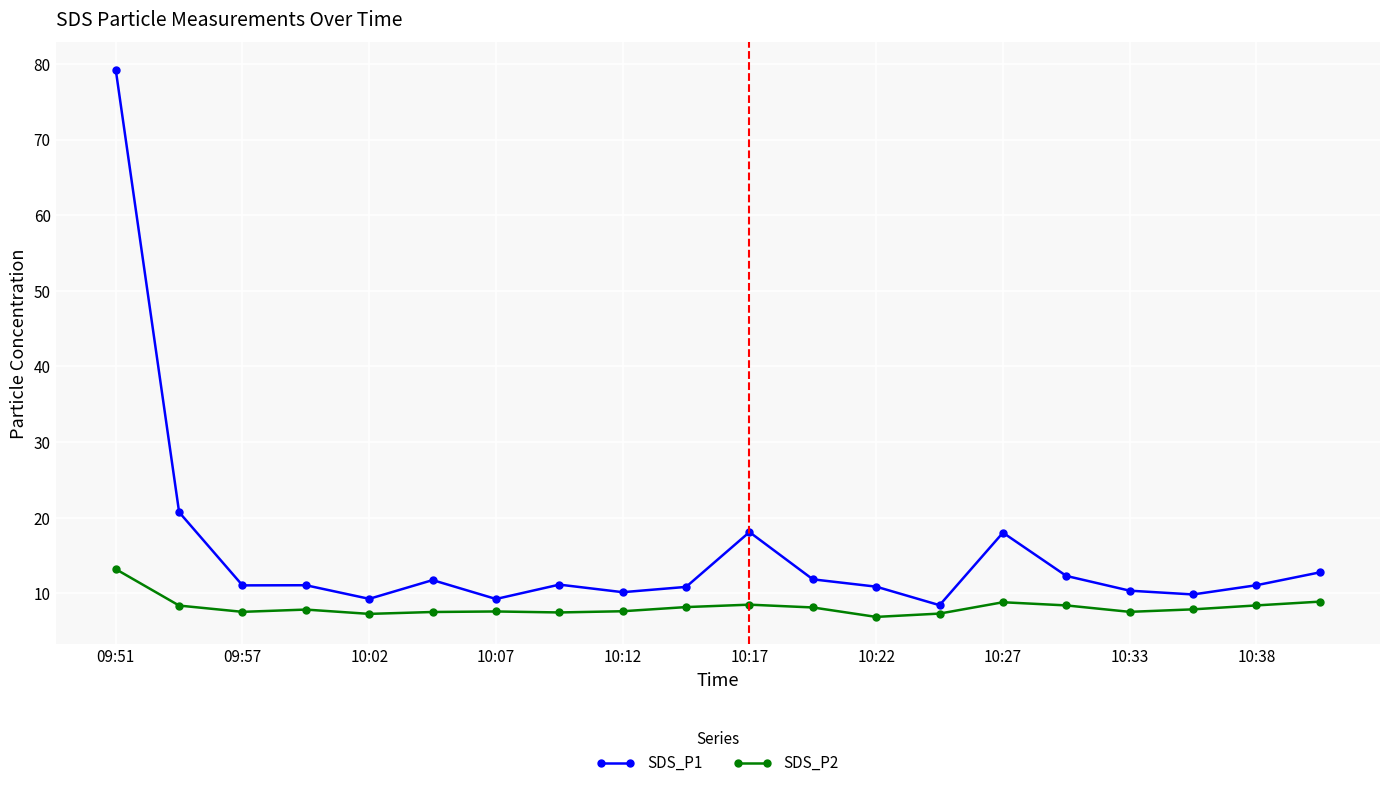

Which series has the largest range (max minus min)?

SDS_P1